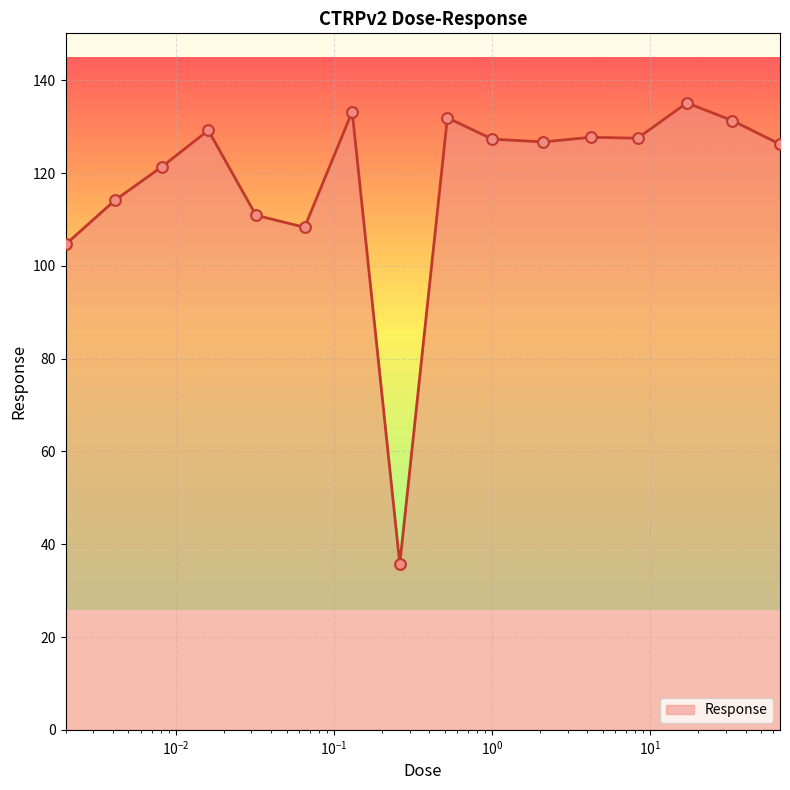

What is the maximum value shown in the chart?

135.1